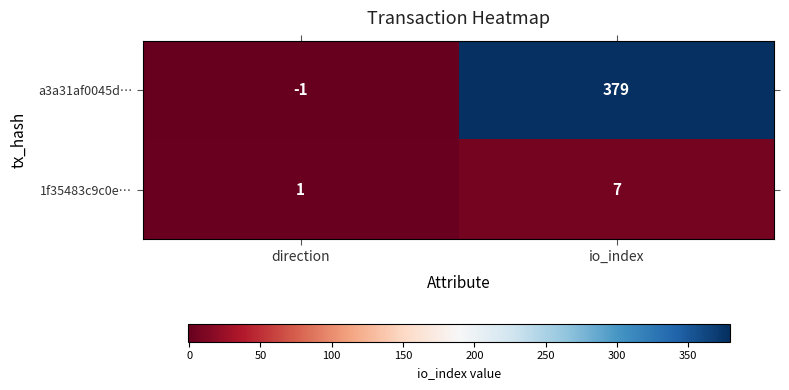

List the series in order of their peak value, highest first.

a3a31af0045d…, 1f35483c9c0e…